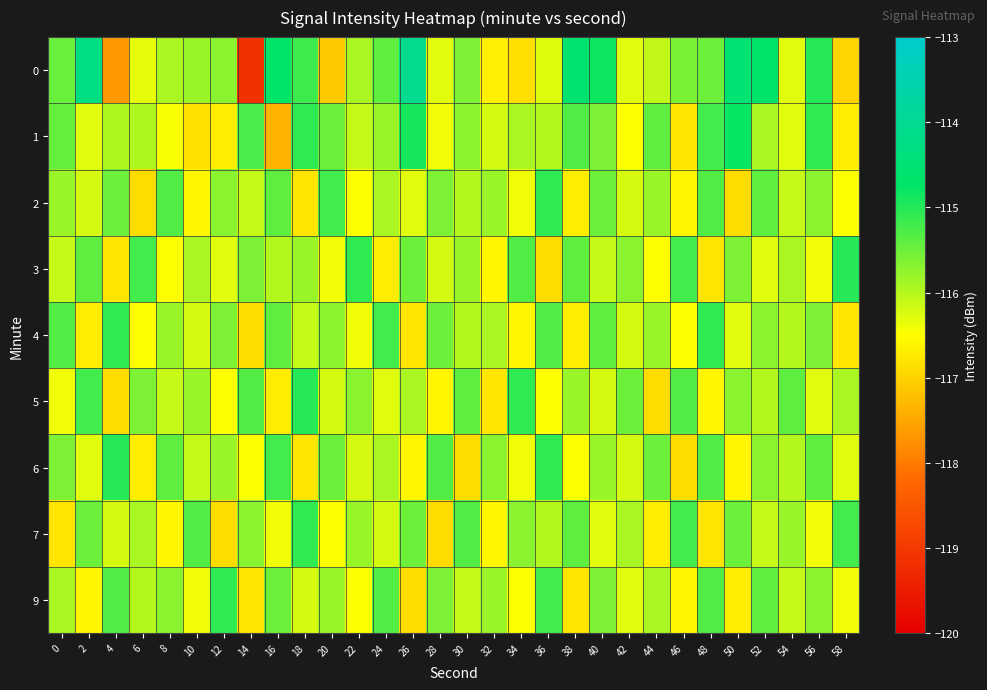

Reading left to right, what are all the values shown in this chart?

0: 0=-115.5	2=-114.3	4=-117.7	6=-116.3	8=-115.9	10=-115.8	12=-115.7	14=-119.1	16=-114.7	18=-115.2	20=-117.1	22=-115.9	24=-115.4	26=-114.1	28=-116.3	30=-115.6	32=-116.7	34=-116.9	36=-116.3	38=-114.6	40=-114.8	42=-116.3	44=-116.1	46=-115.6	48=-115.5	50=-114.5	52=-114.7	54=-116.3	56=-115.0	58=-117.0
1: 0=-115.5	2=-116.3	4=-115.9	6=-115.9	8=-116.5	10=-116.8	12=-116.7	14=-115.2	16=-117.4	18=-115.1	20=-115.5	22=-116.1	24=-115.8	26=-114.9	28=-116.4	30=-115.7	32=-116.2	34=-115.9	36=-116.0	38=-115.3	40=-115.6	42=-116.5	44=-115.4	46=-116.8	48=-115.2	50=-114.8	52=-115.9	54=-116.3	56=-115.1	58=-116.7
2: 0=-115.8	2=-116.2	4=-115.5	6=-116.9	8=-115.3	10=-116.6	12=-115.7	14=-116.1	16=-115.4	18=-116.8	20=-115.2	22=-116.5	24=-115.9	26=-116.3	28=-115.6	30=-116.0	32=-115.8	34=-116.4	36=-115.1	38=-116.7	40=-115.5	42=-116.2	44=-115.8	46=-116.6	48=-115.3	50=-116.9	52=-115.4	54=-116.1	56=-115.7	58=-116.5
3: 0=-116.1	2=-115.4	4=-116.8	6=-115.2	8=-116.5	10=-115.9	12=-116.3	14=-115.6	16=-116.0	18=-115.8	20=-116.4	22=-115.1	24=-116.7	26=-115.5	28=-116.2	30=-115.8	32=-116.6	34=-115.3	36=-116.9	38=-115.4	40=-116.1	42=-115.7	44=-116.5	46=-115.2	48=-116.8	50=-115.6	52=-116.3	54=-115.9	56=-116.4	58=-115.0
4: 0=-115.3	2=-116.7	4=-115.1	6=-116.5	8=-115.8	10=-116.2	12=-115.6	14=-116.9	16=-115.4	18=-116.1	20=-115.7	22=-116.4	24=-115.2	26=-116.8	28=-115.5	30=-116.0	32=-115.9	34=-116.6	36=-115.3	38=-116.7	40=-115.4	42=-116.2	44=-115.8	46=-116.5	48=-115.1	50=-116.3	52=-115.7	54=-116.0	56=-115.6	58=-116.8
5: 0=-116.4	2=-115.2	4=-116.9	6=-115.6	8=-116.1	10=-115.8	12=-116.5	14=-115.3	16=-116.7	18=-115.0	20=-116.2	22=-115.7	24=-116.3	26=-115.9	28=-116.6	30=-115.4	32=-116.8	34=-115.1	36=-116.5	38=-115.8	40=-116.2	42=-115.5	44=-116.9	46=-115.3	48=-116.6	50=-115.7	52=-116.0	54=-115.4	56=-116.3	58=-115.9
6: 0=-115.6	2=-116.3	4=-115.0	6=-116.7	8=-115.4	10=-116.1	12=-115.8	14=-116.5	16=-115.2	18=-116.8	20=-115.5	22=-116.2	24=-115.9	26=-116.6	28=-115.3	30=-116.9	32=-115.7	34=-116.4	36=-115.1	38=-116.5	40=-115.8	42=-116.2	44=-115.5	46=-116.9	48=-115.3	50=-116.6	52=-115.7	54=-116.0	56=-115.4	58=-116.3
7: 0=-116.8	2=-115.5	4=-116.2	6=-115.9	8=-116.6	10=-115.3	12=-116.9	14=-115.7	16=-116.4	18=-115.1	20=-116.5	22=-115.8	24=-116.2	26=-115.5	28=-116.9	30=-115.3	32=-116.6	34=-115.7	36=-116.0	38=-115.4	40=-116.3	42=-115.9	44=-116.7	46=-115.2	48=-116.8	50=-115.5	52=-116.1	54=-115.8	56=-116.4	58=-115.2
9: 0=-115.9	2=-116.6	4=-115.3	6=-116.0	8=-115.7	10=-116.4	12=-115.1	14=-116.8	16=-115.5	18=-116.2	20=-115.8	22=-116.5	24=-115.3	26=-116.9	28=-115.6	30=-116.1	32=-115.8	34=-116.5	36=-115.2	38=-116.8	40=-115.6	42=-116.3	44=-115.9	46=-116.6	48=-115.3	50=-116.7	52=-115.4	54=-116.1	56=-115.7	58=-116.4